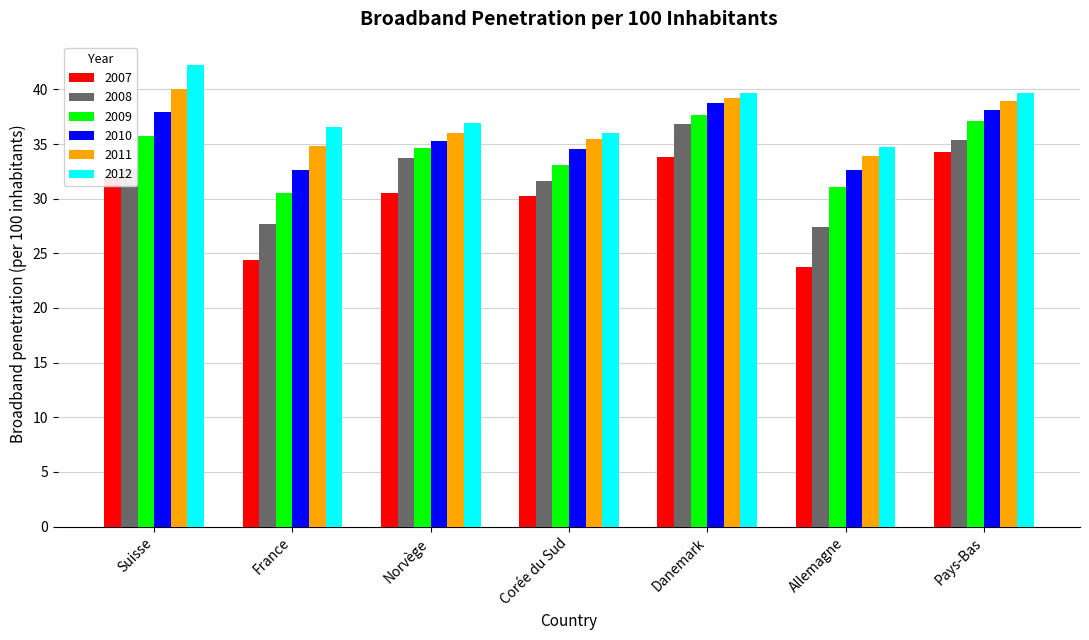

At which label does 2007 first exceed 30?

Suisse